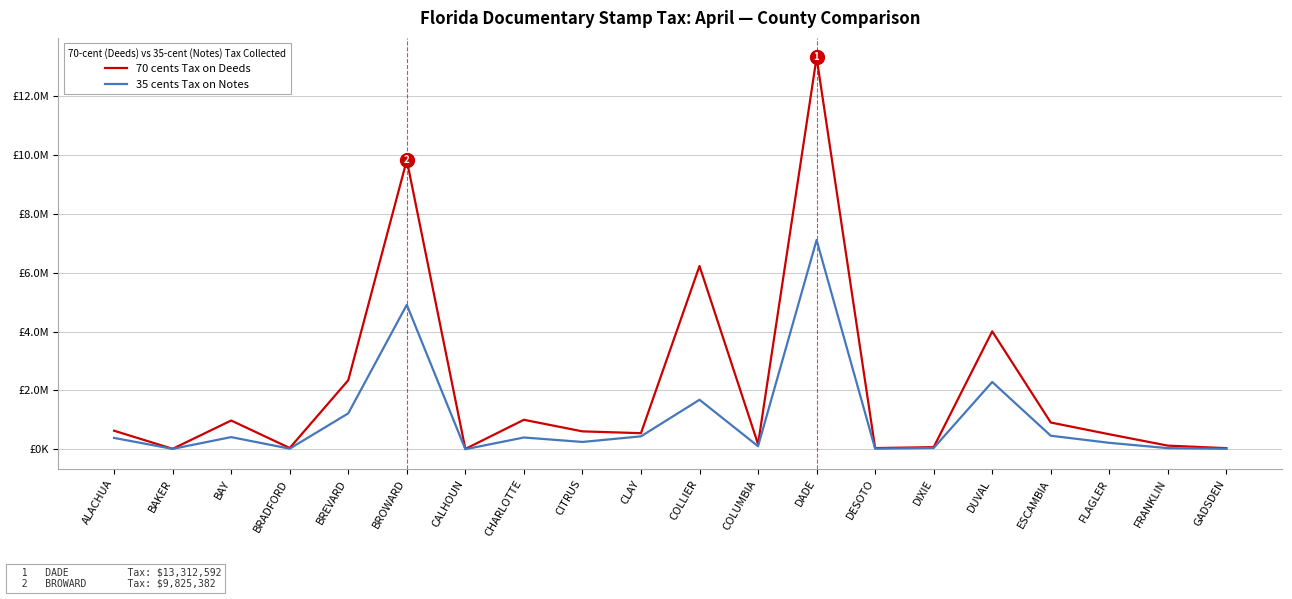

What are all the series names shown in the legend?

70 cents Tax on Deeds, 35 cents Tax on Notes